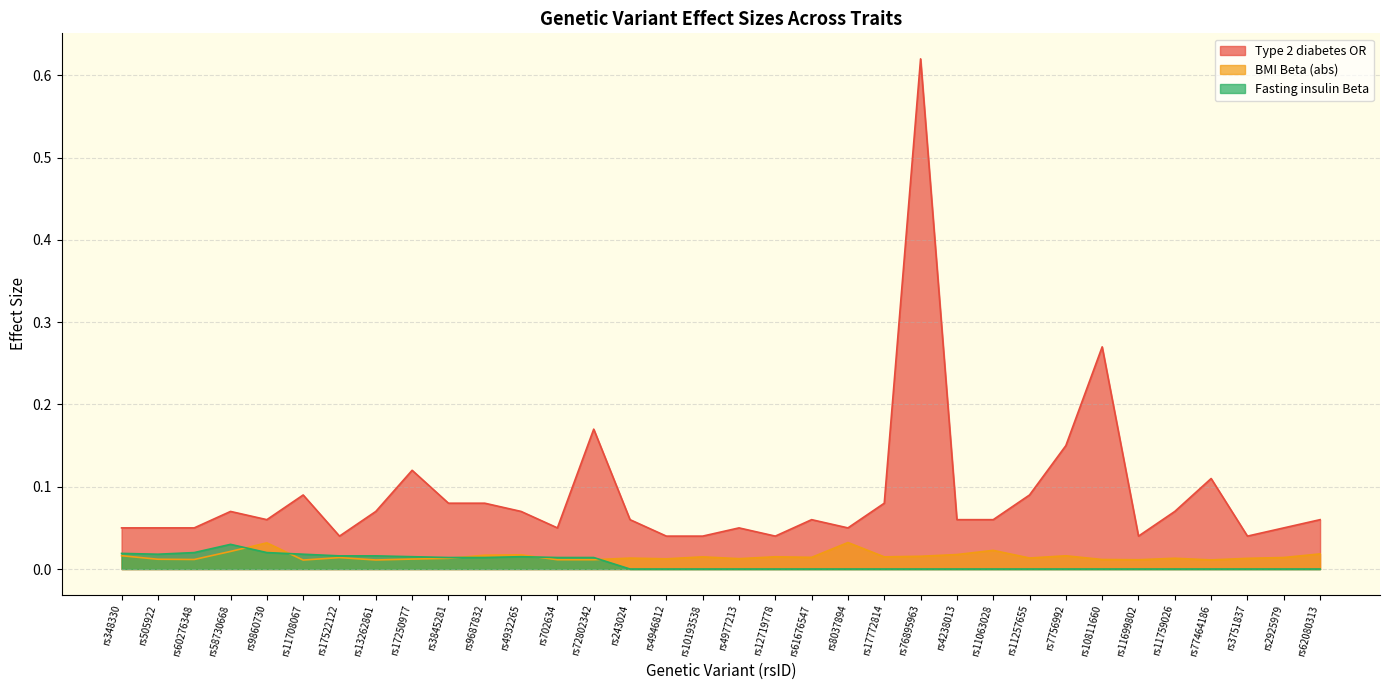

Rank the series by their maximum value, from highest to lowest.

Type 2 diabetes OR, BMI Beta (abs), Fasting insulin Beta